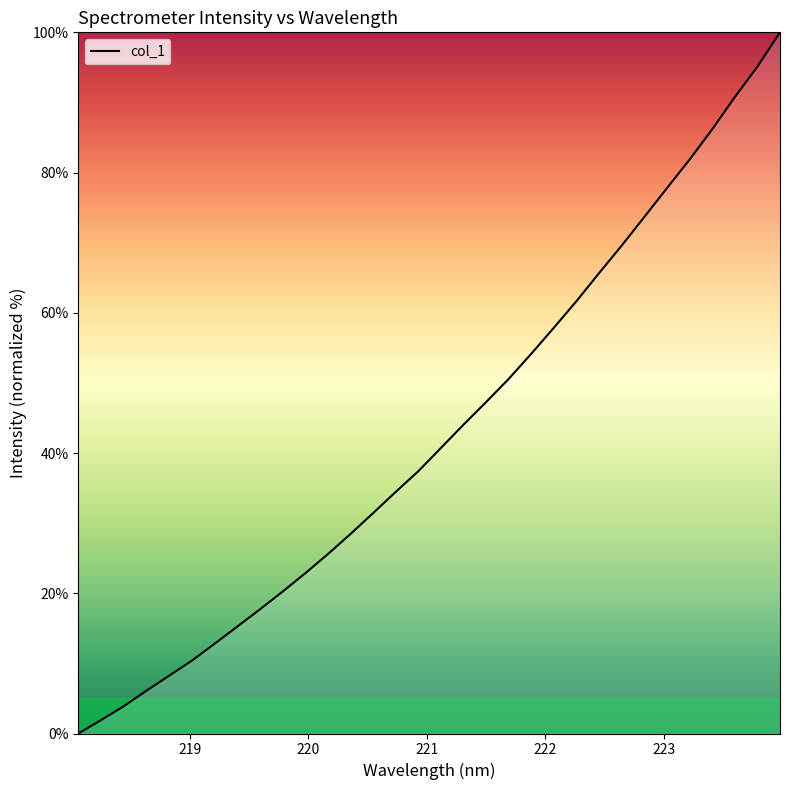

What is the maximum value shown in the chart?

100.0